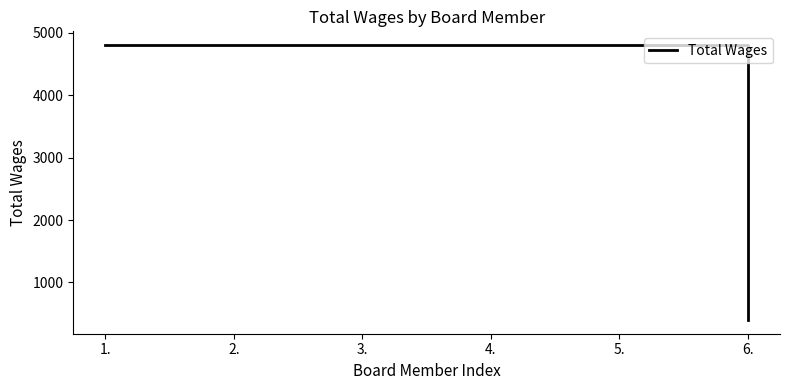

What is the minimum value shown in the chart?

400